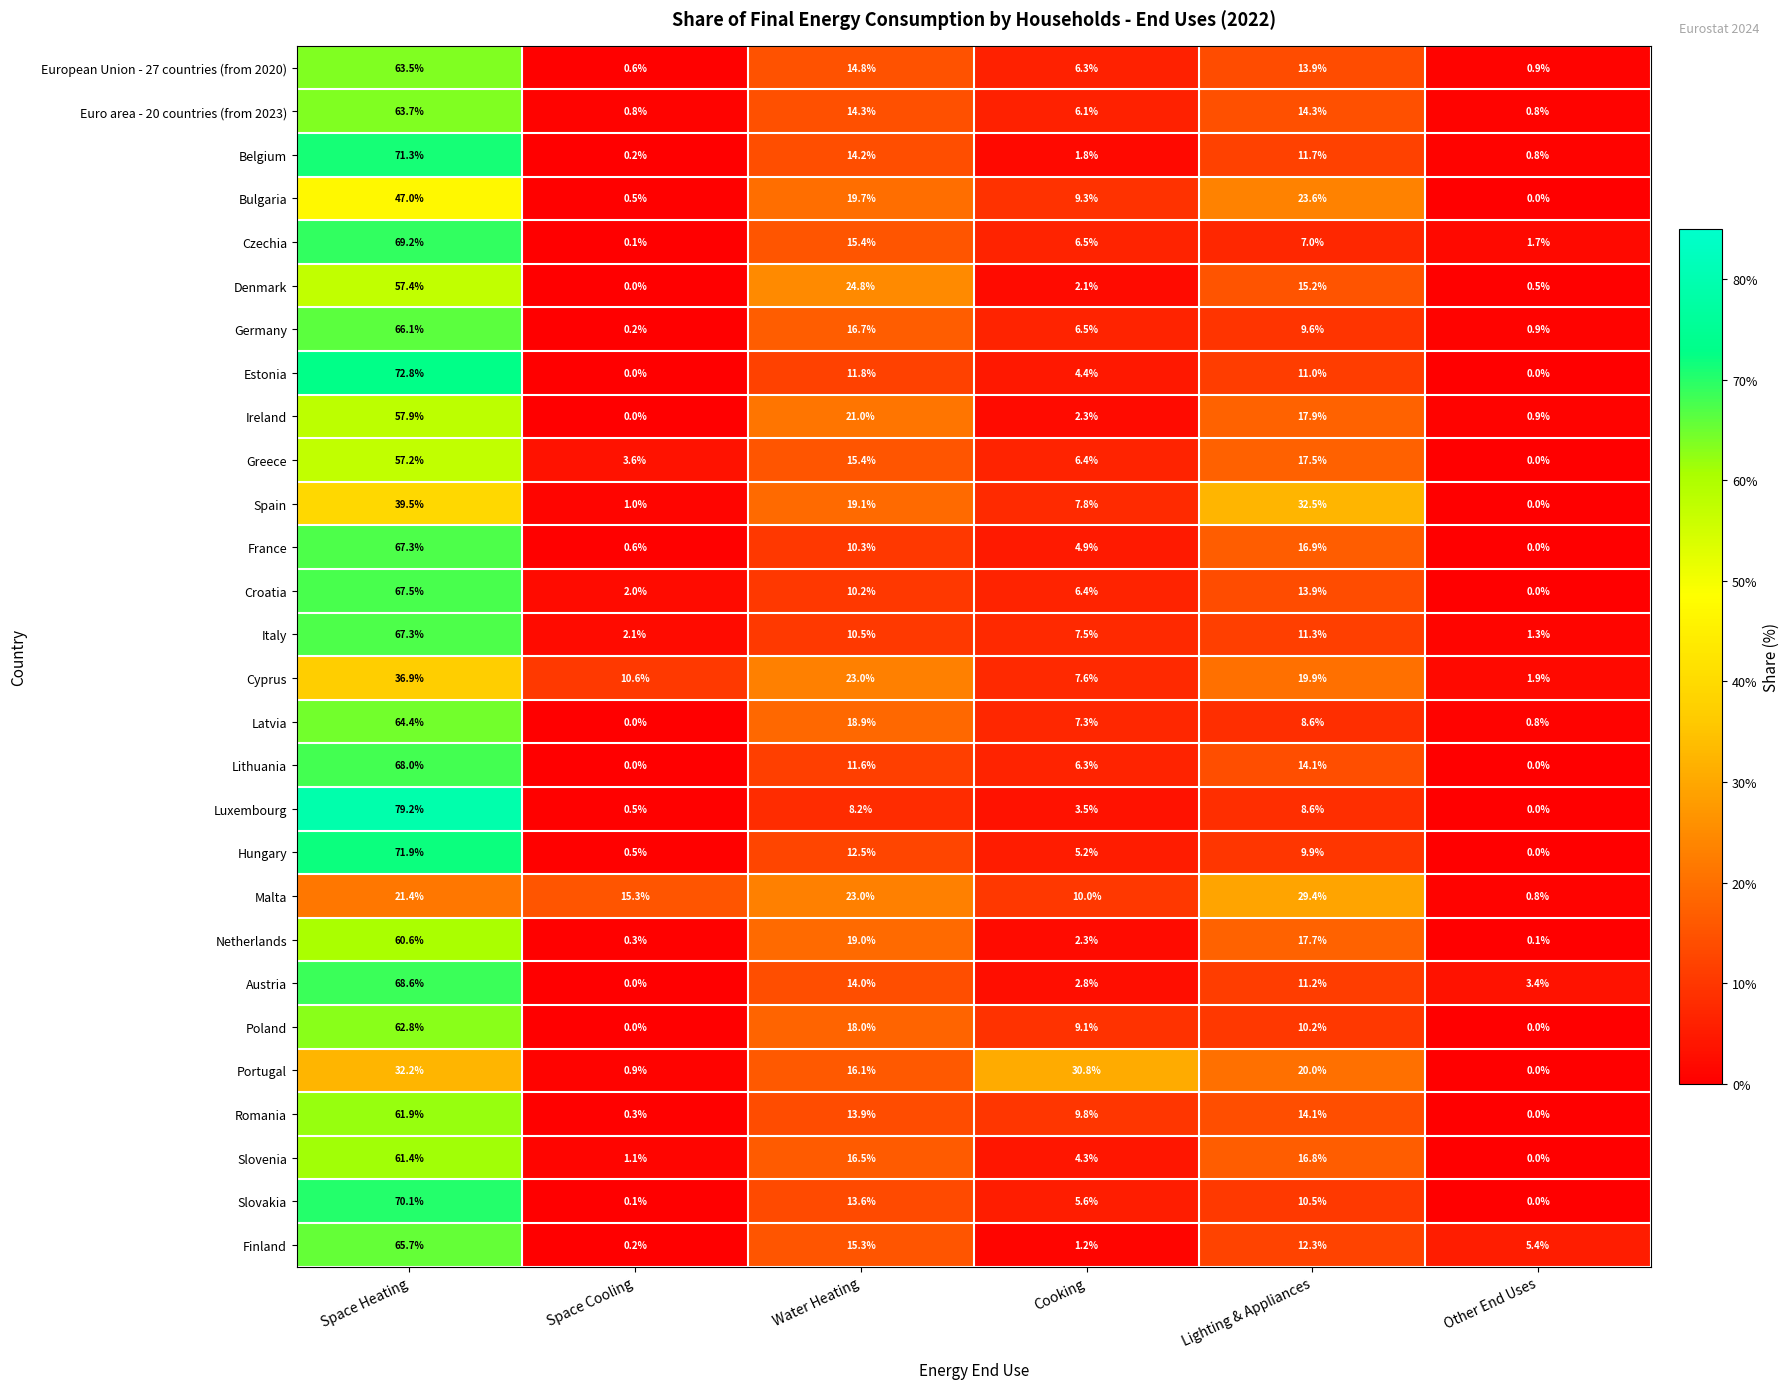

At how many categories does at least one series exceed 0?

6